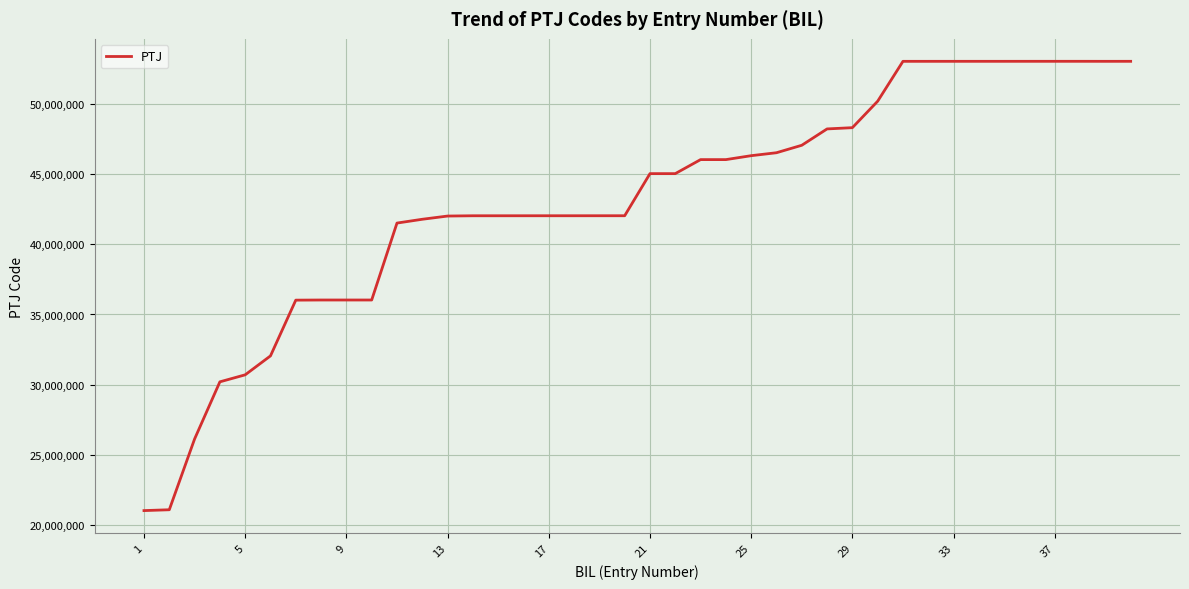

What is the smallest value displayed?

21030401